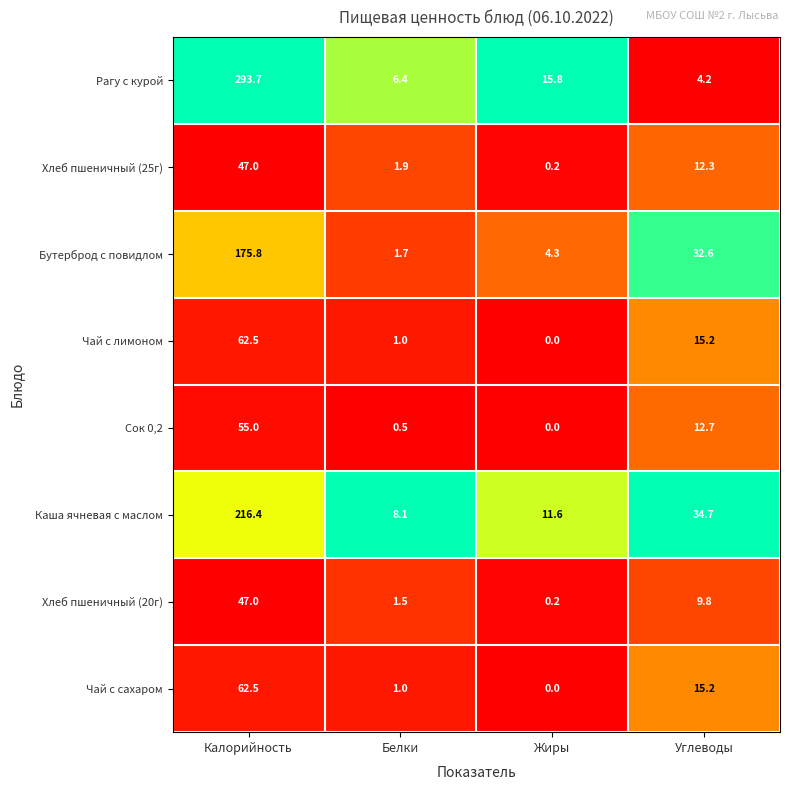

What is the spread (max minus min) of values at Жиры?

15.8